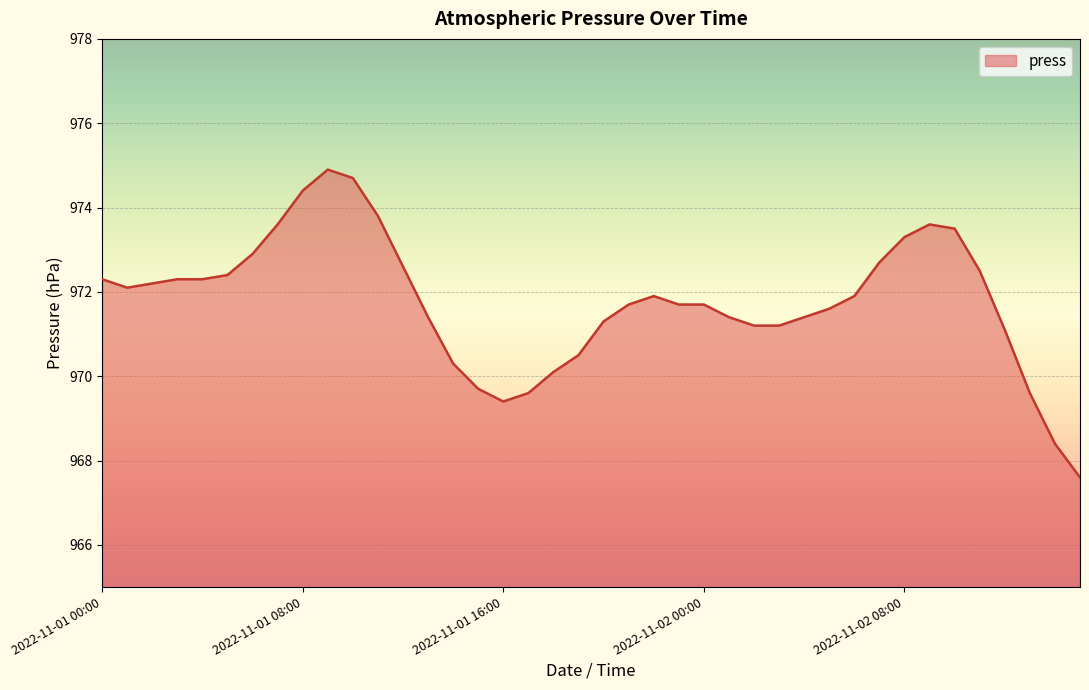

What is the smallest value displayed?

967.6